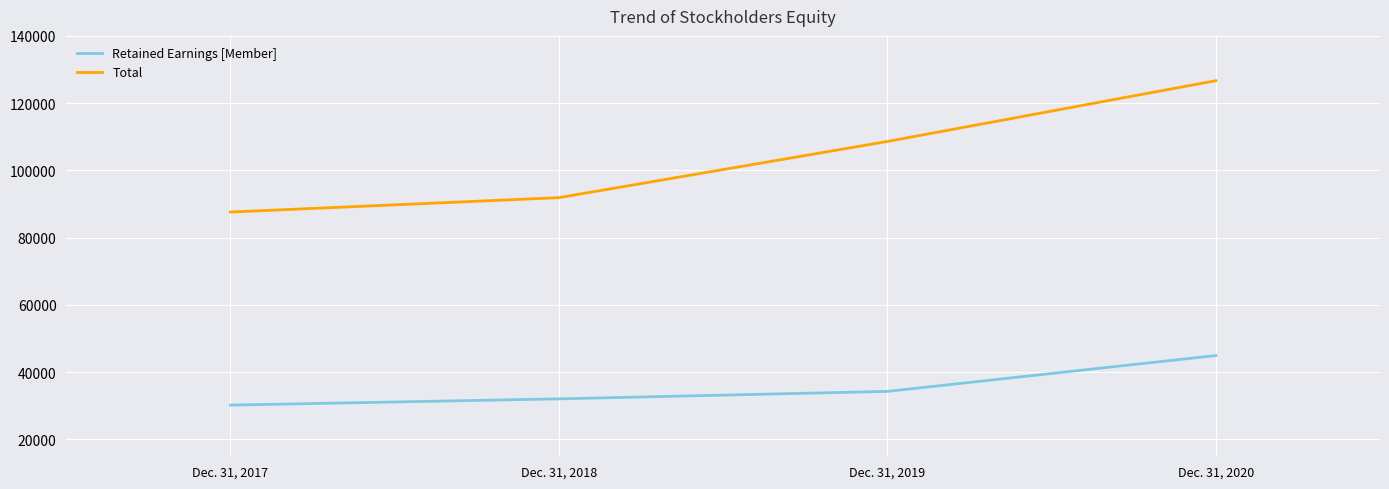

Count the Total values in the range 91901 to 126672.

3